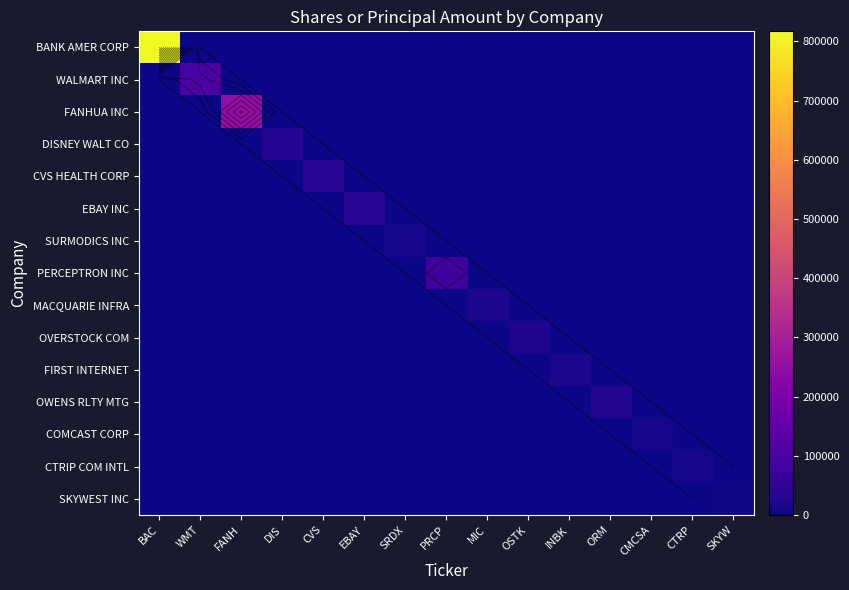

True or false: OWENS RLTY MTG has a value of 0 at CTRP.

True